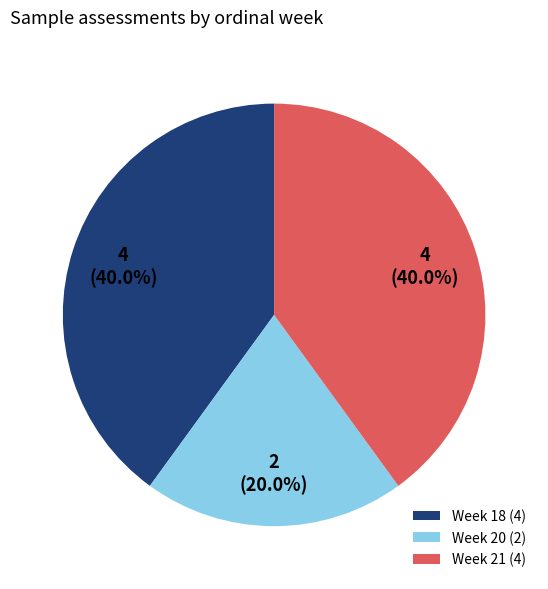

Count the number of slices in the pie.

3